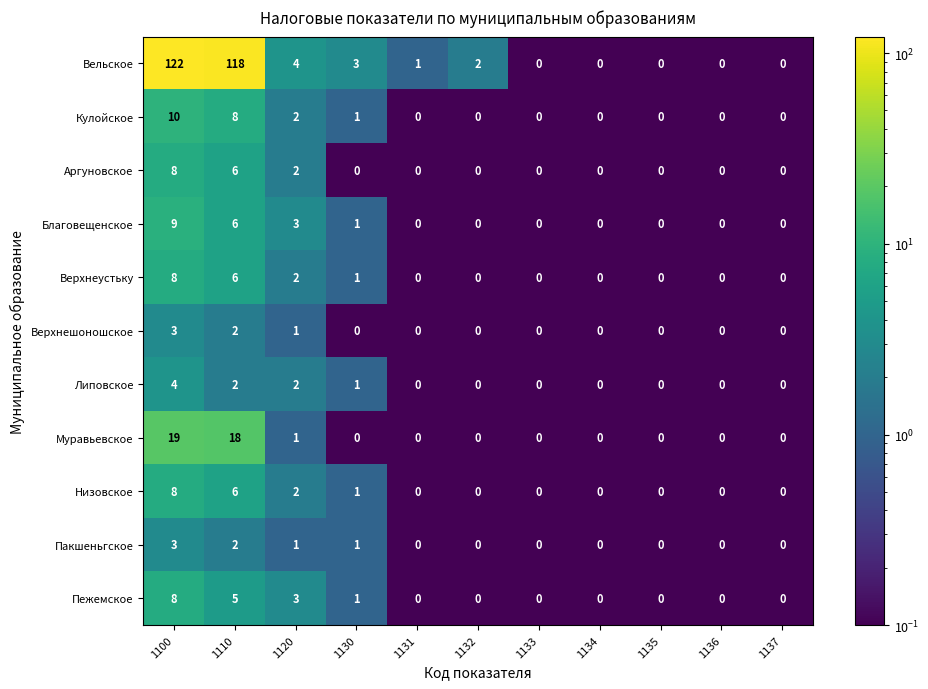

What is the sum of the Вельское values at 1130 and 1135?

3